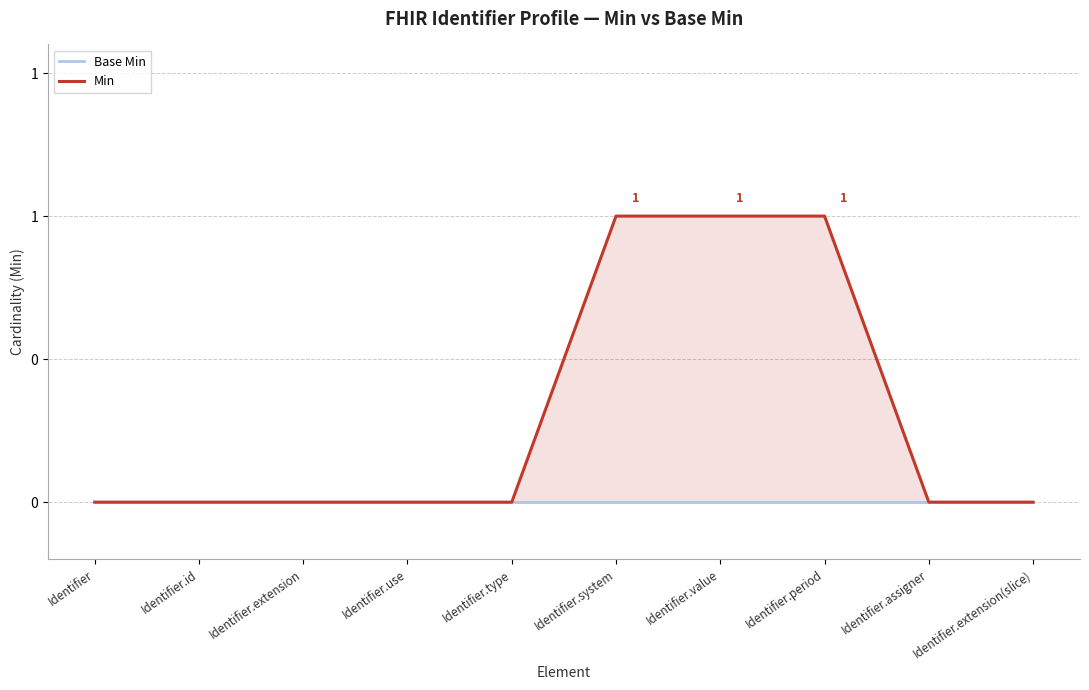

What are all the series names shown in the legend?

Base Min, Min